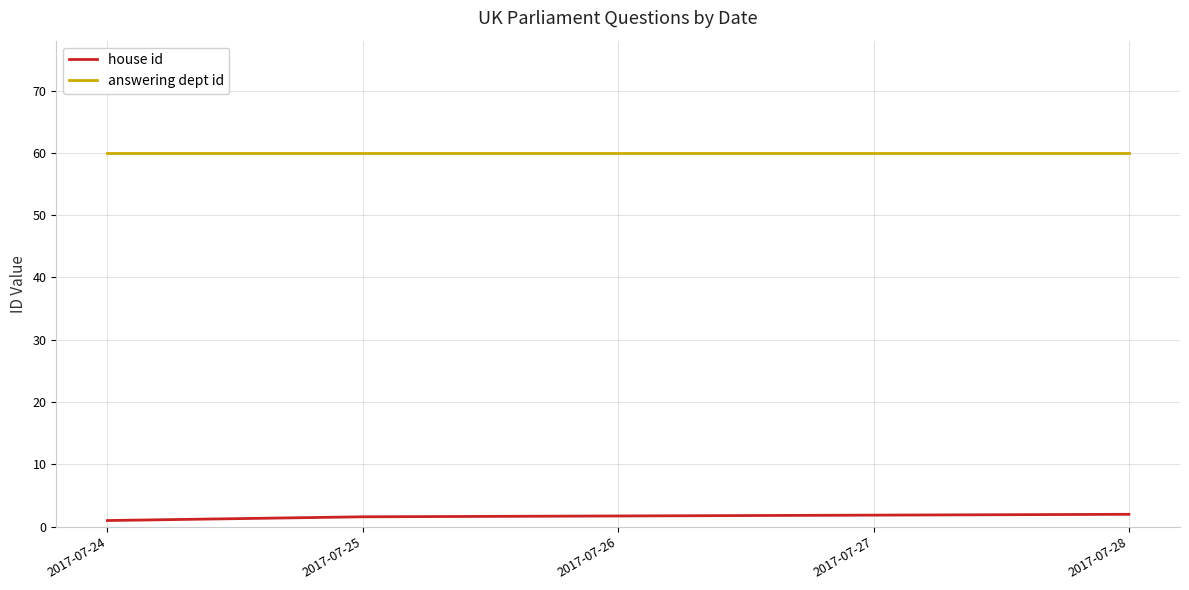

What is the difference between the maximum and minimum values in the house id series?

1.0